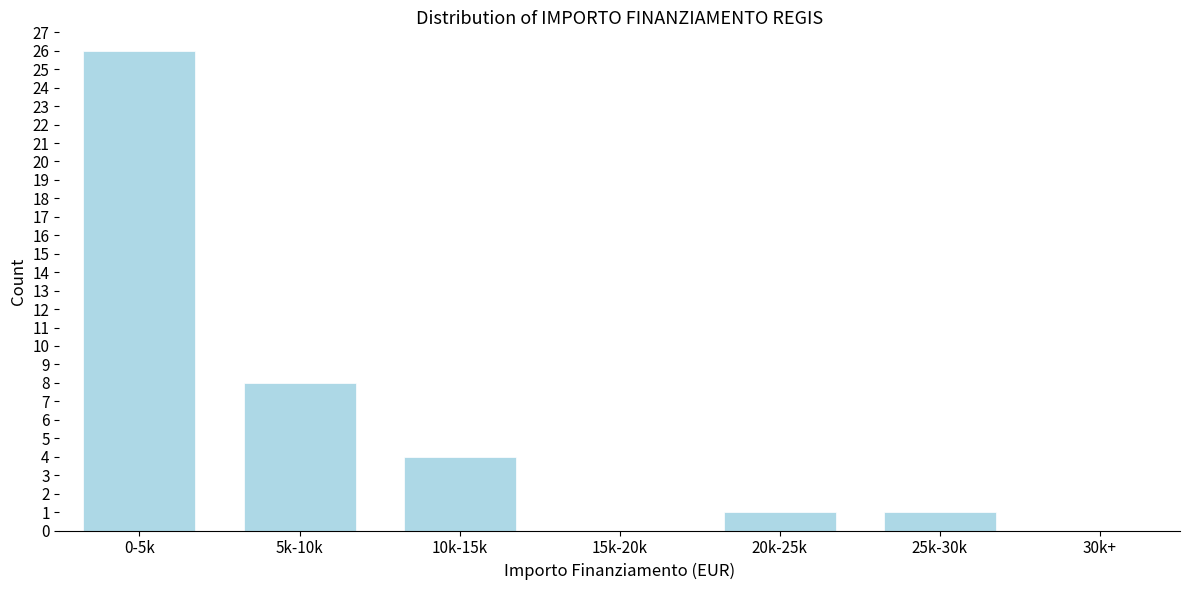

Reading left to right, what are all the values shown in this chart?

0-5k=26	5k-10k=8	10k-15k=4	15k-20k=0	20k-25k=1	25k-30k=1	30k+=0